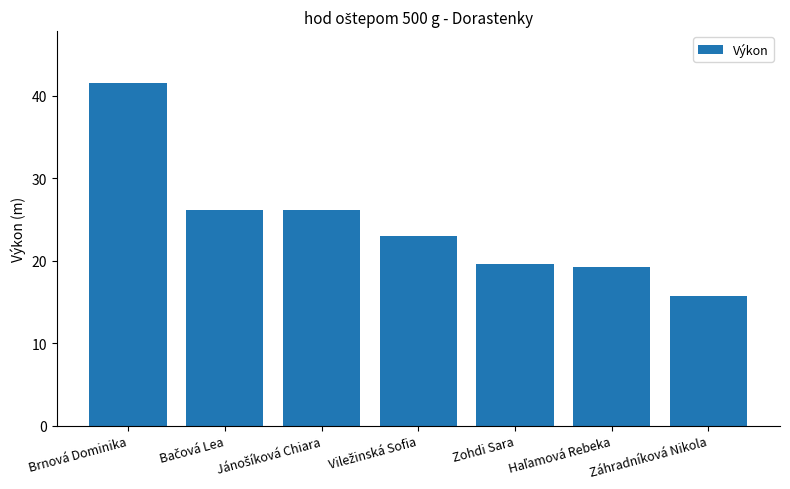

What is the difference between the maximum and minimum values?

25.8